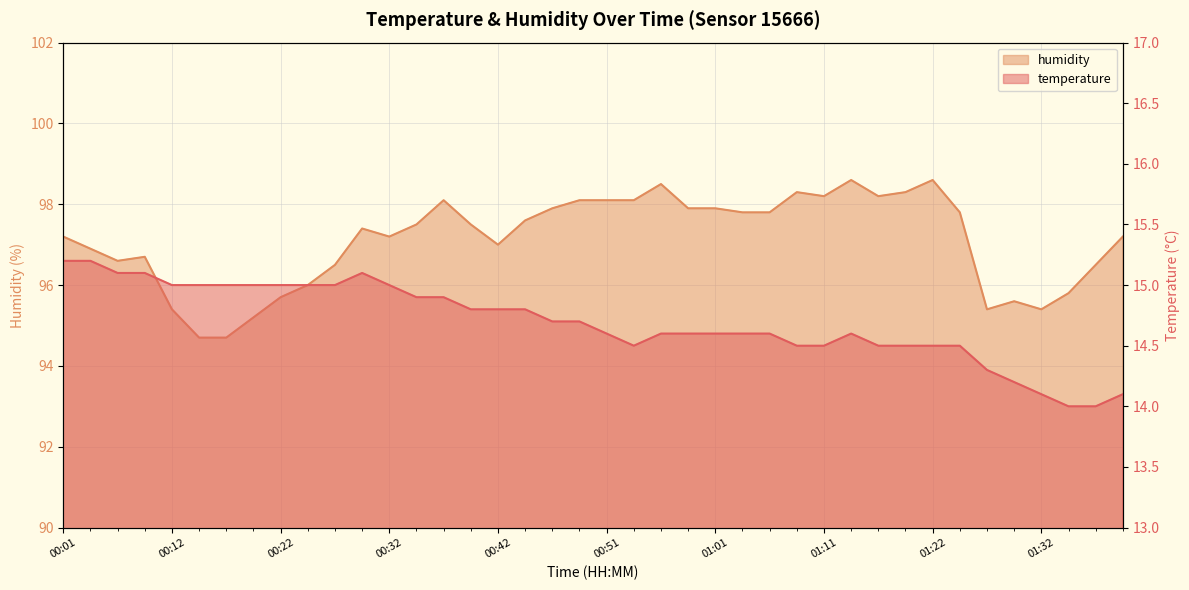

Rank the series by their maximum value, from highest to lowest.

humidity, temperature